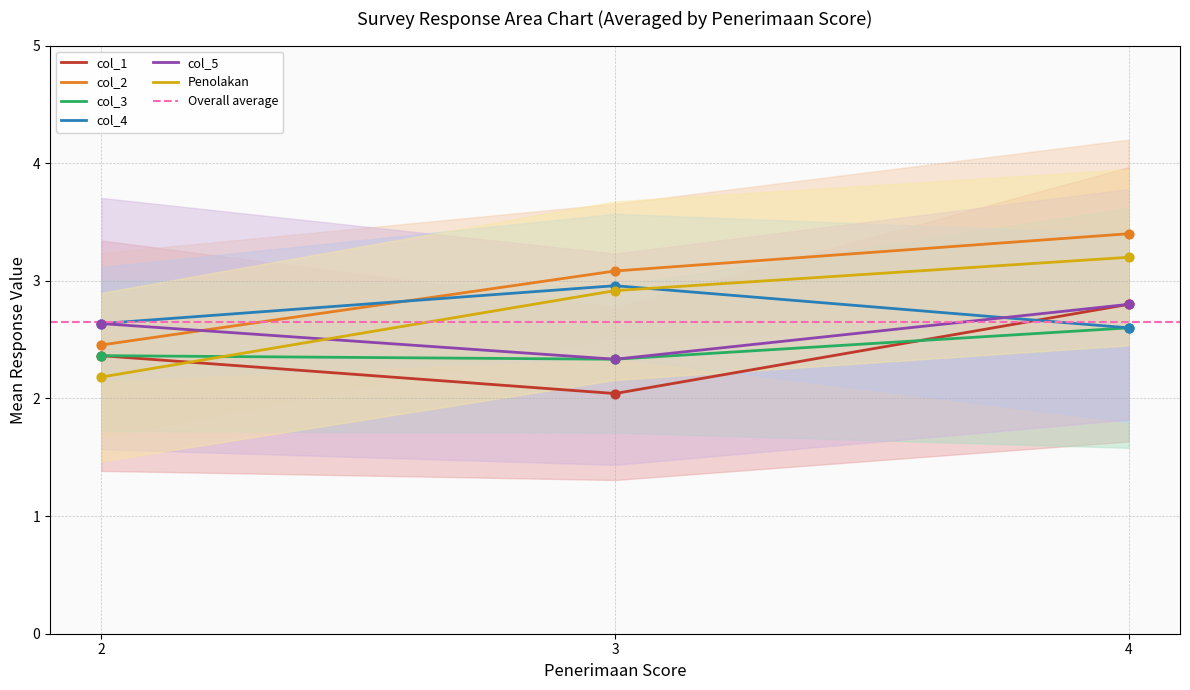

Is the value of col_1 at 4 greater than the value of Penolakan at 2?

Yes